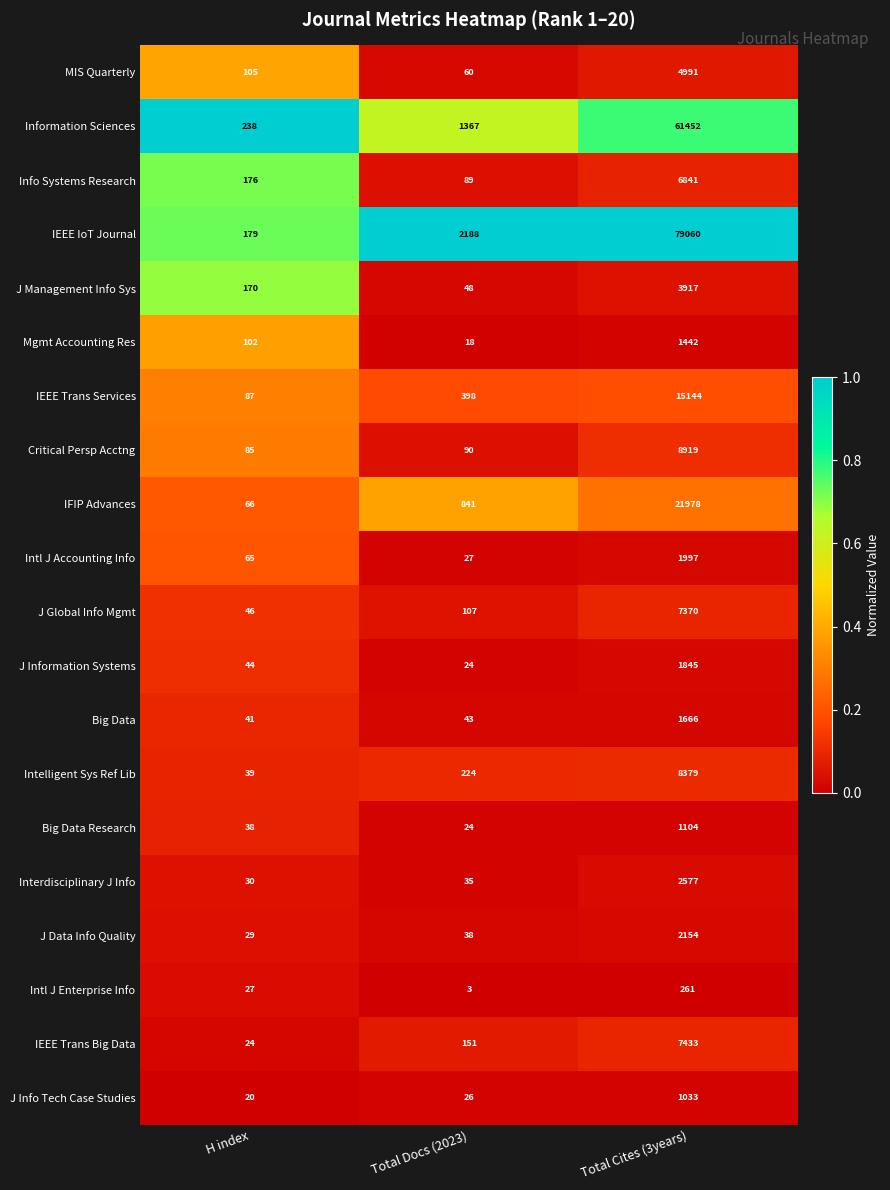

Which category has the highest value across all series?

Total Cites (3years)